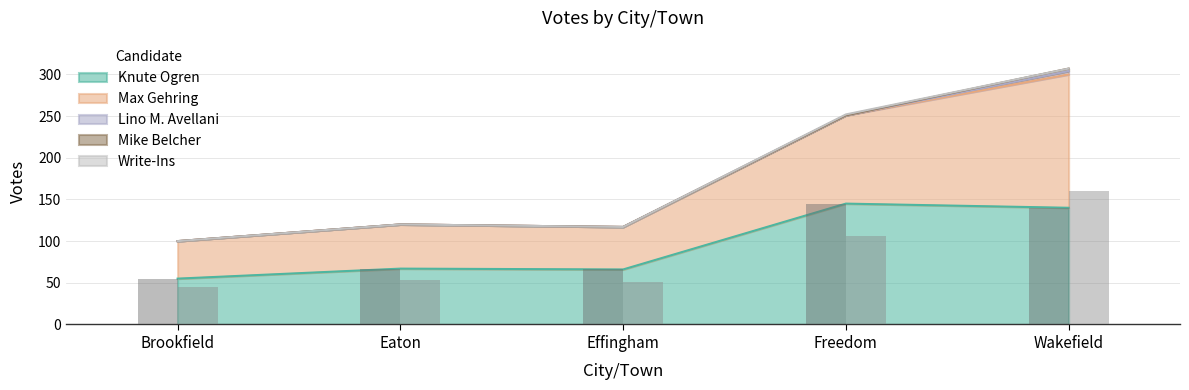

Reading left to right, transcribe all the data shown in this chart.

Knute Ogren: Brookfield=55	Eaton=67	Effingham=66	Freedom=145	Wakefield=140
Max Gehring: Brookfield=45	Eaton=53	Effingham=51	Freedom=106	Wakefield=160
Lino M. Avellani: Brookfield=0	Eaton=0	Effingham=0	Freedom=0	Wakefield=4
Mike Belcher: Brookfield=0	Eaton=0	Effingham=0	Freedom=0	Wakefield=3
Write-Ins: Brookfield=0	Eaton=0	Effingham=0	Freedom=1	Wakefield=0